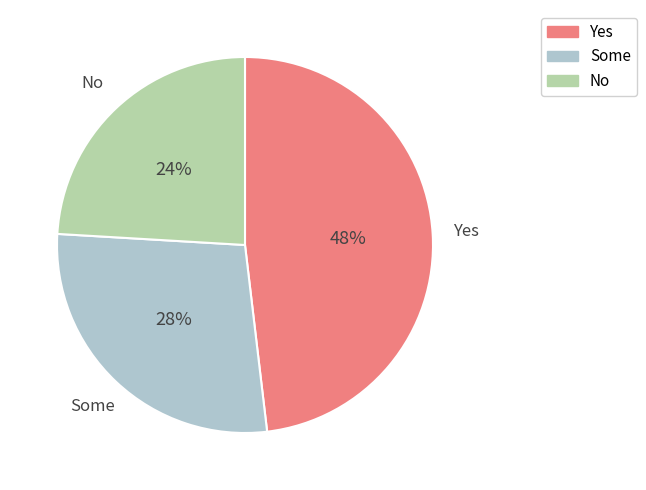

Combined, do No and Yes account for over 50%?

Yes